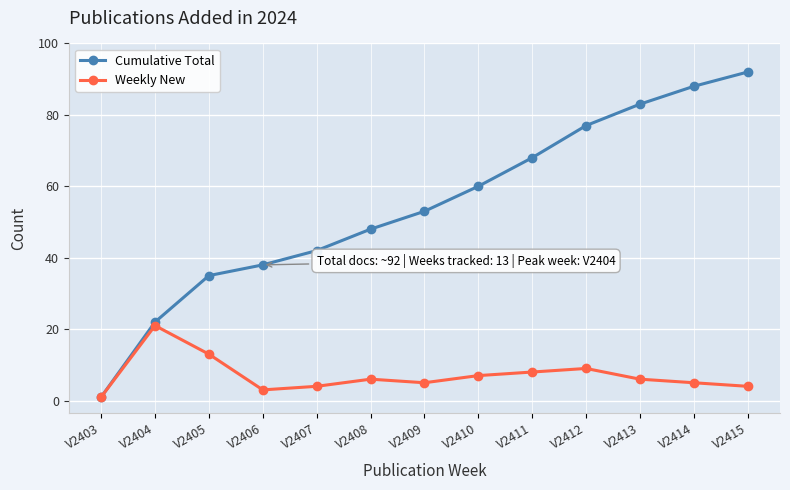

What is the value of the Cumulative Total point at the 13th from the left?

92